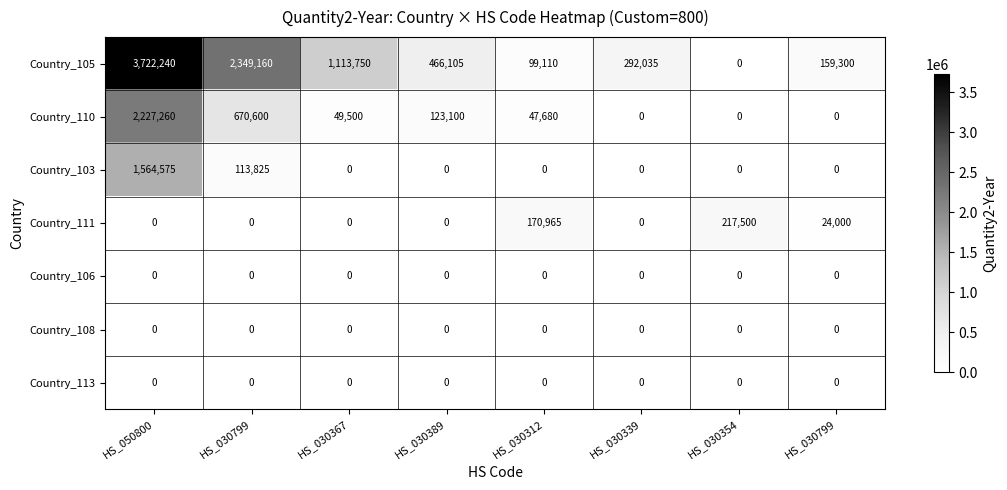

At how many categories does at least one series exceed 2568387?

1